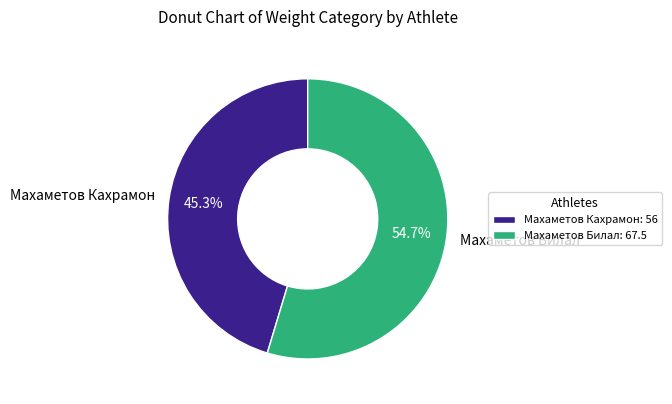

Does any single category account for the majority?

Yes